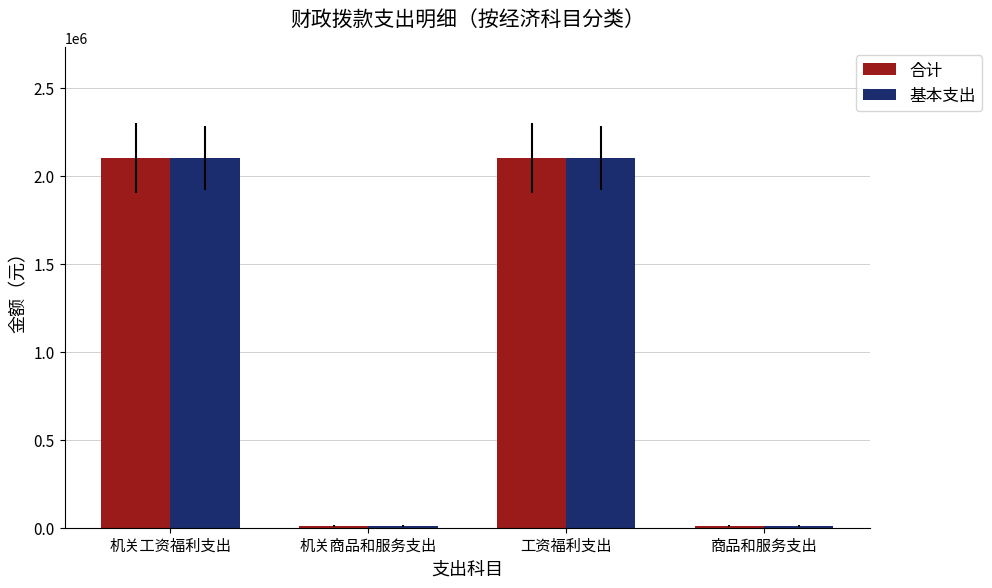

What is the difference between the maximum and minimum values in the 基本支出 series?

2091021.9